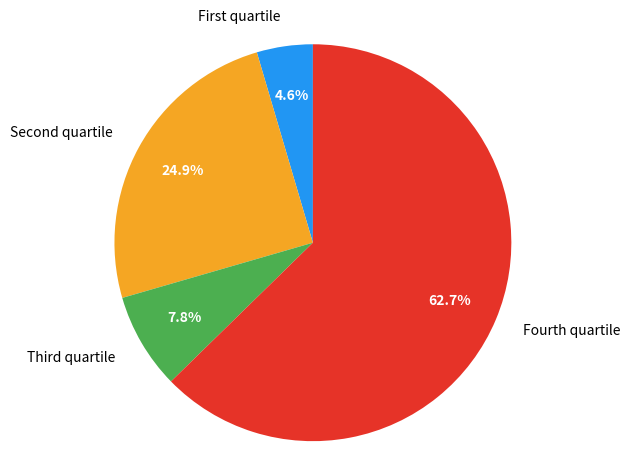

Rank the categories by value from lowest to highest.

First quartile, Third quartile, Second quartile, Fourth quartile